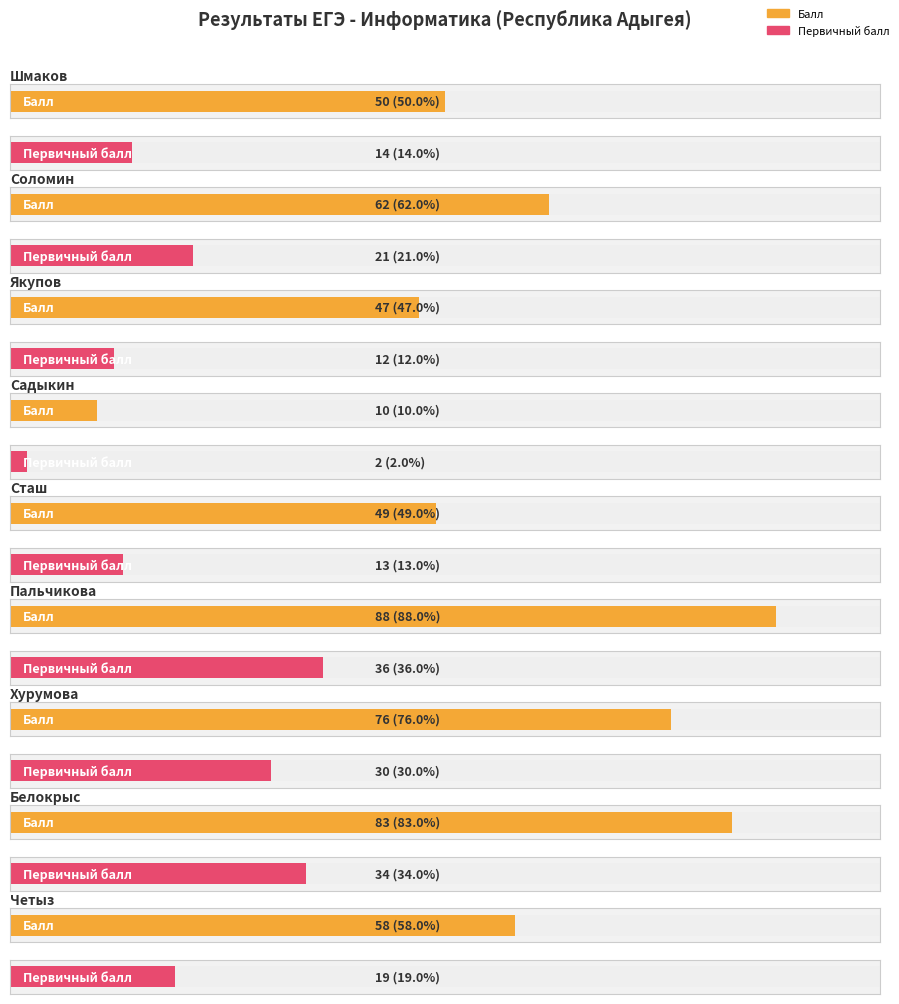

Which series has the widest spread of values?

Балл